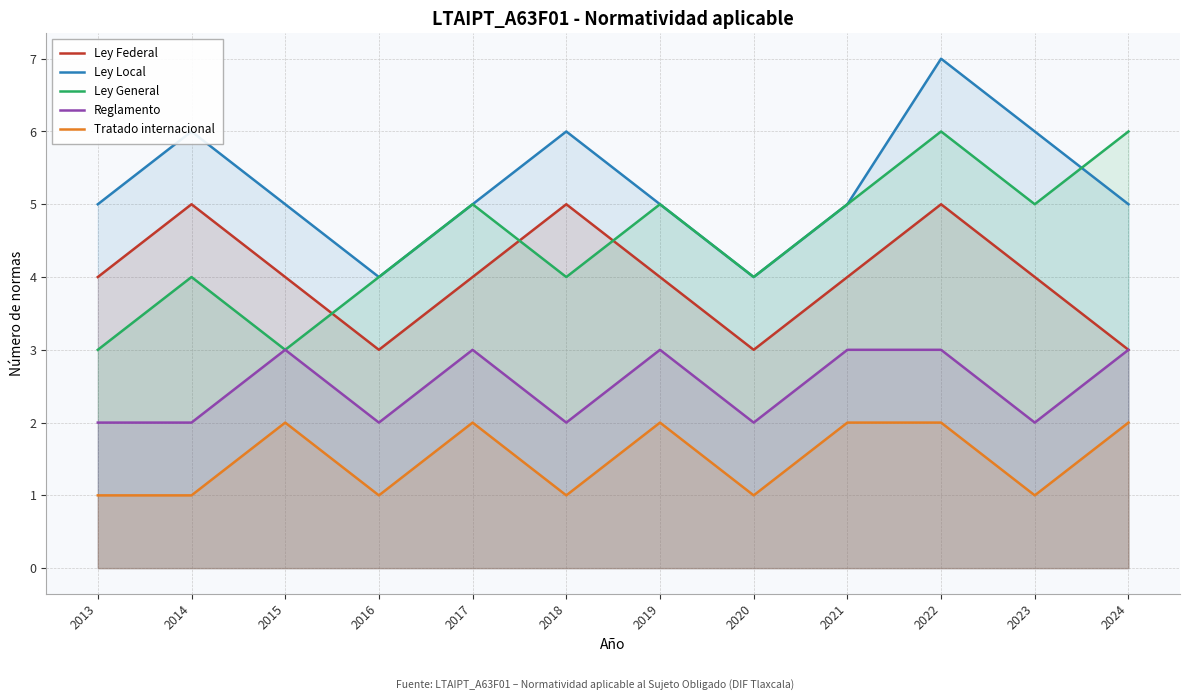

True or false: Ley Local and Ley Federal intersect in this chart.

False